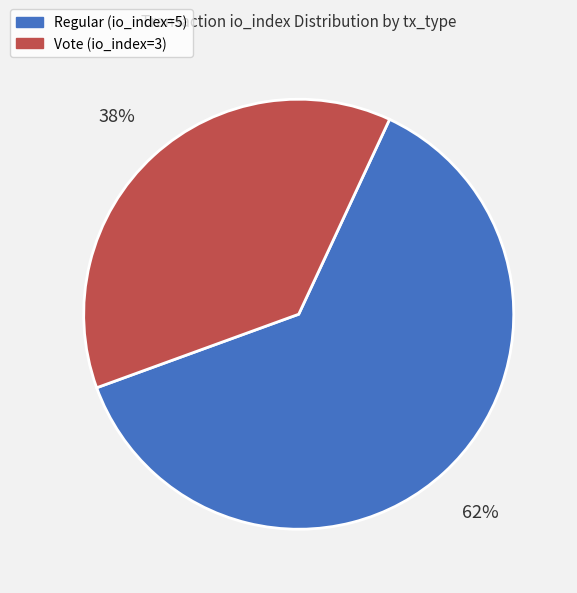

Which has a higher value, Regular (io_index=5) or Vote (io_index=3)?

Regular (io_index=5)